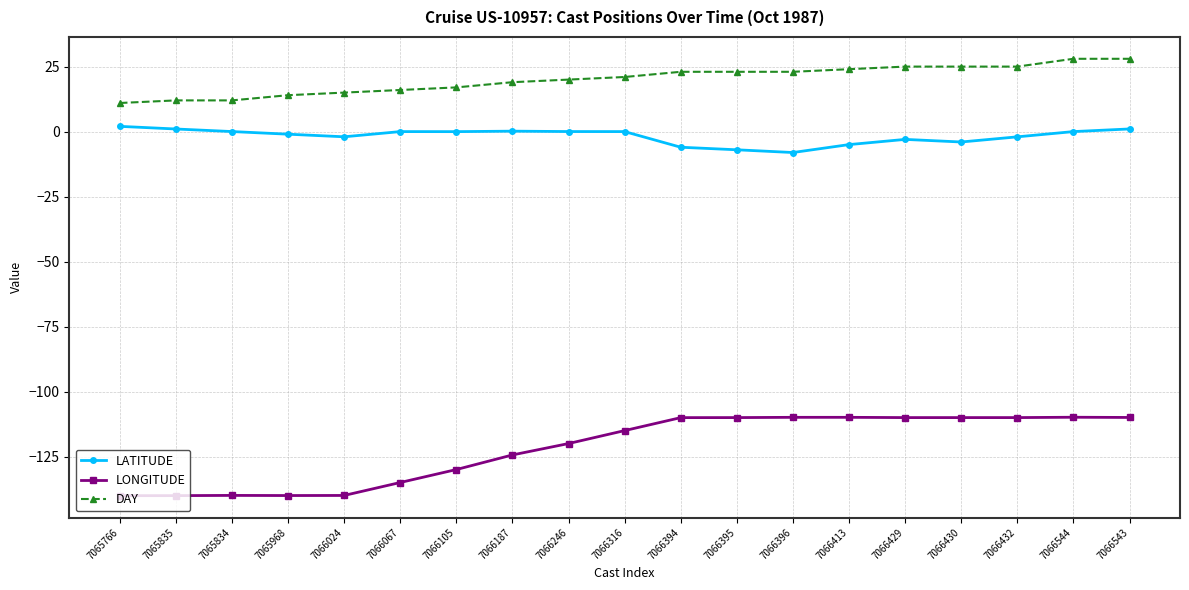

True or false: LATITUDE has more than 0 interior local peaks.

True